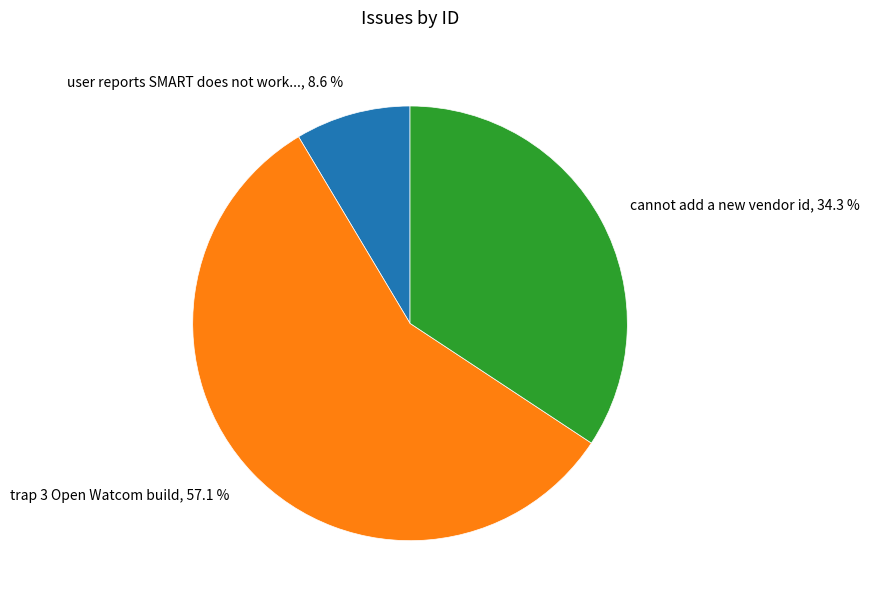

Rank the categories by value from highest to lowest.

trap 3 Open Watcom build, cannot add a new vendor id, user reports SMART does not work...